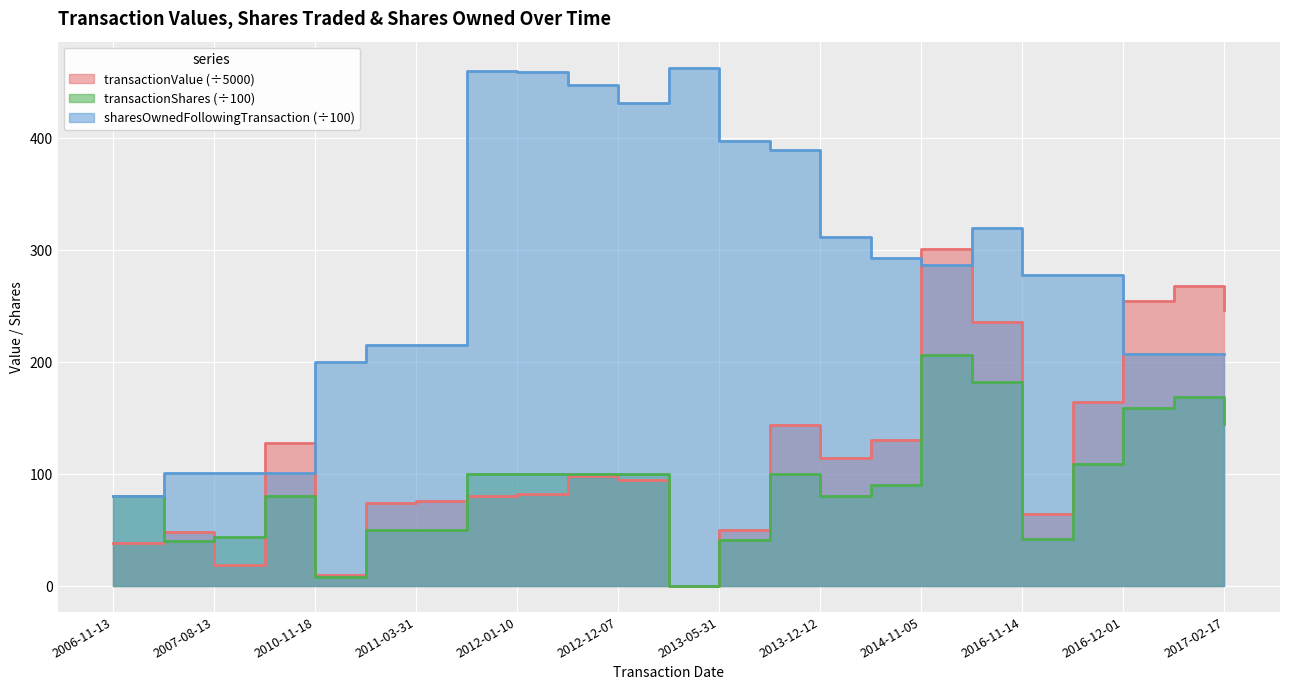

Is it true that transactionShares equals 50.0 at 2012-01-10?

False